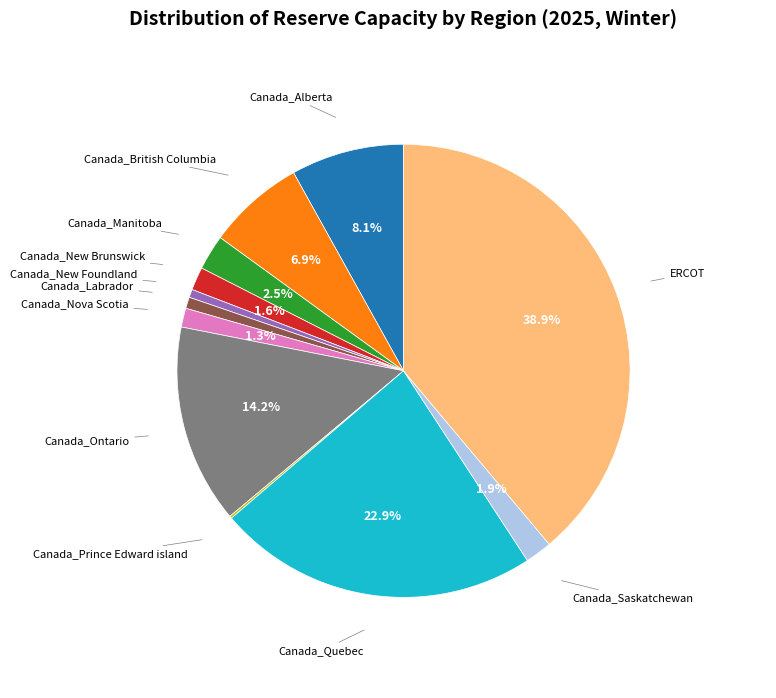

Does any single category account for the majority?

No